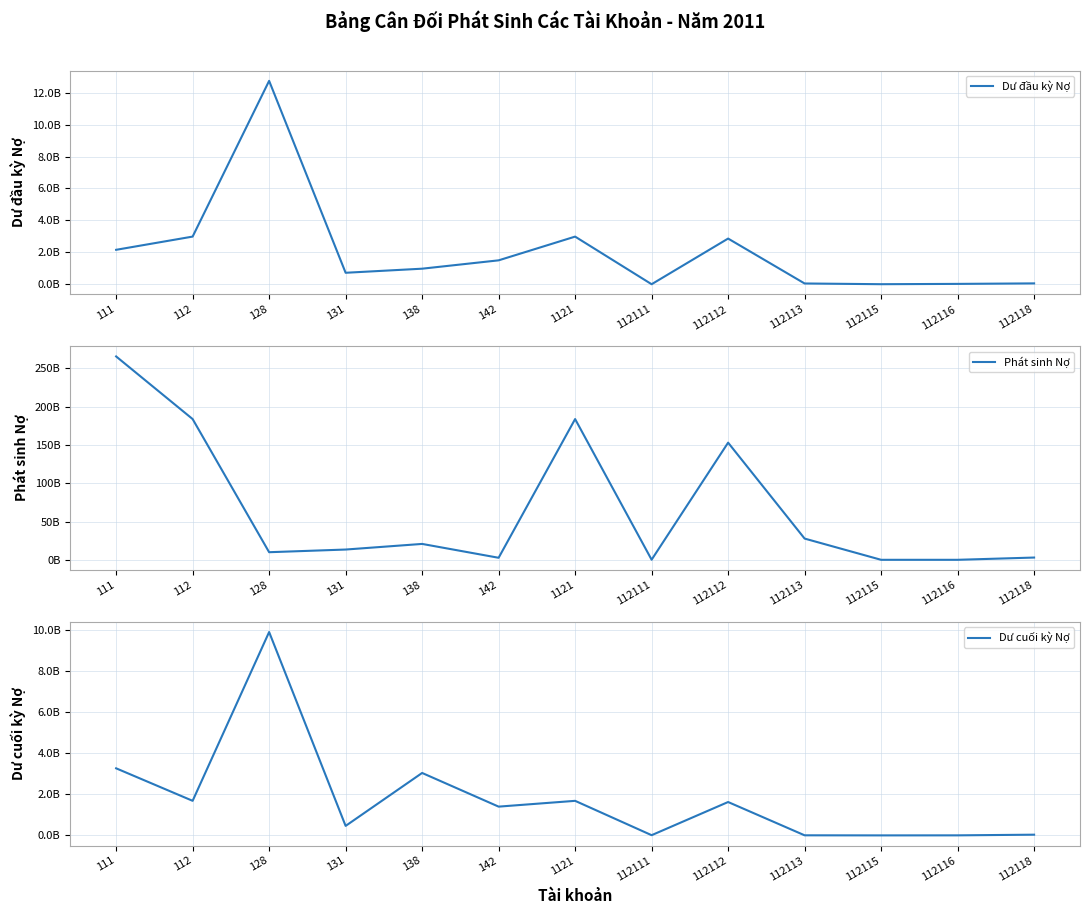

What is the highest value of the Phát sinh Nợ series?

265619352143